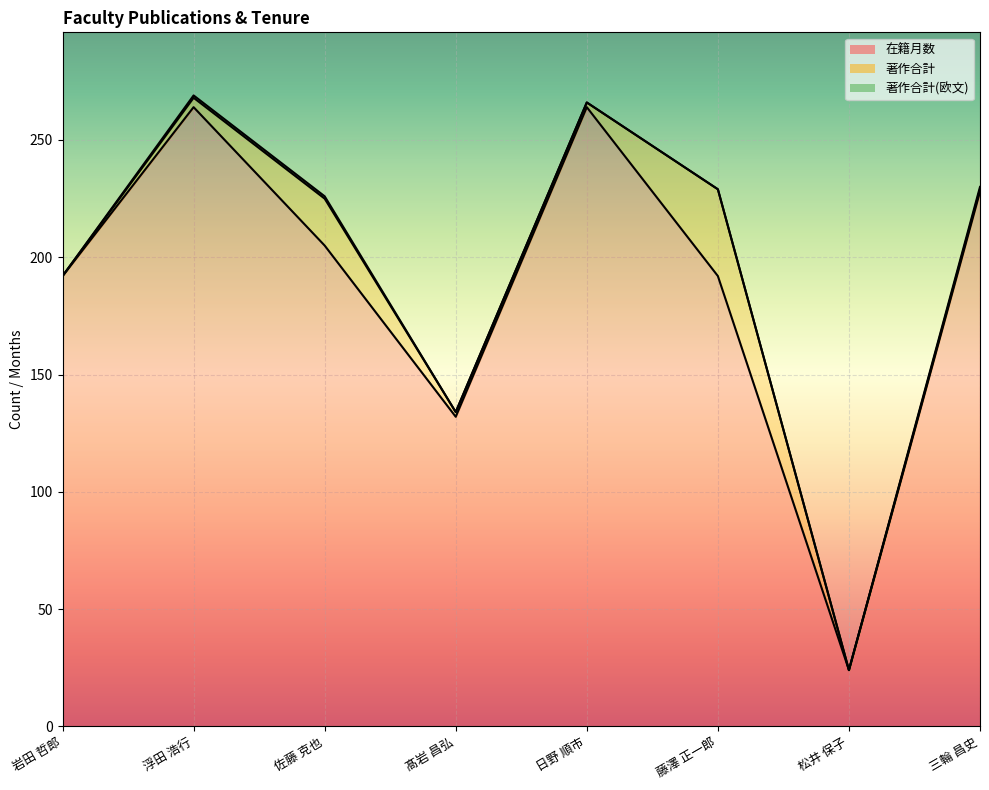

Does the chart display data point markers on the line(s)?

No